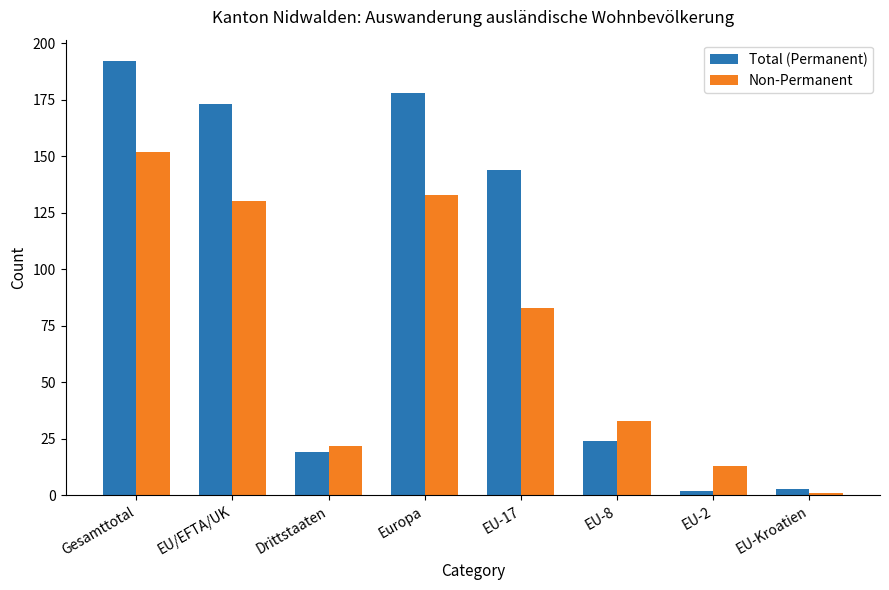

Rank the series at EU/EFTA/UK from highest to lowest value.

Total (Permanent), Non-Permanent